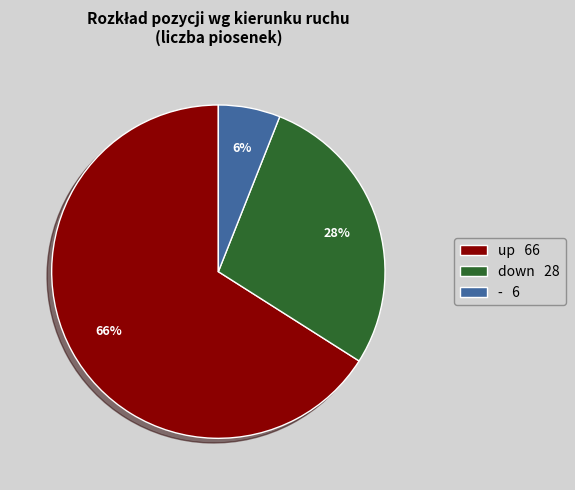

What percentage is the up slice, to the nearest percent?

66%